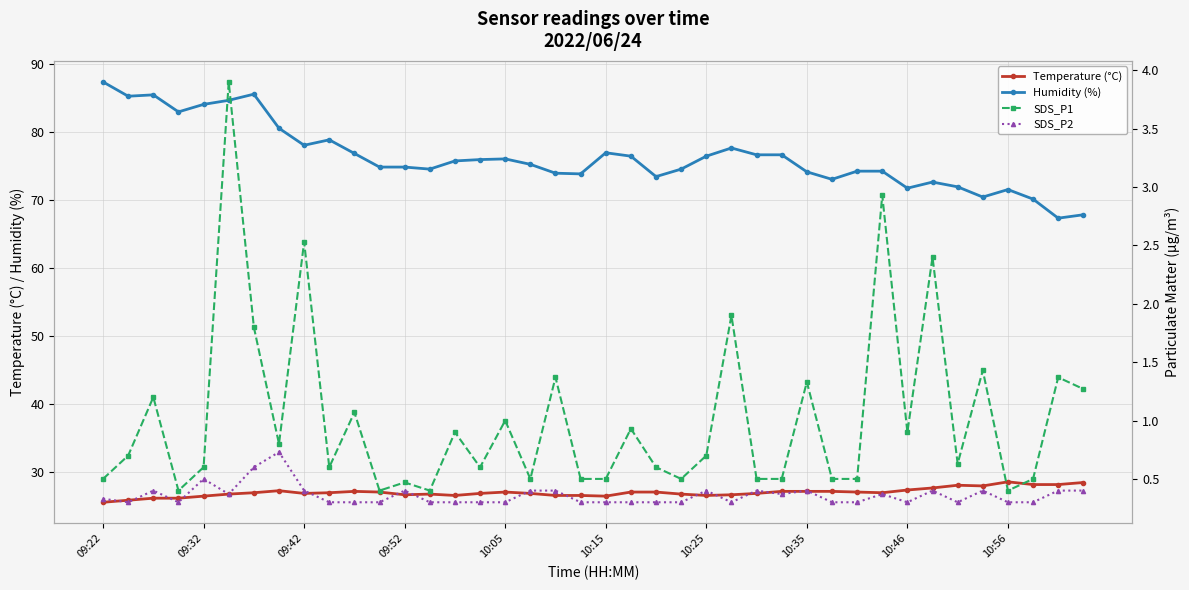

In Temperature (°C), how many points are higher than both neighbors (excluding endpoints)?

6